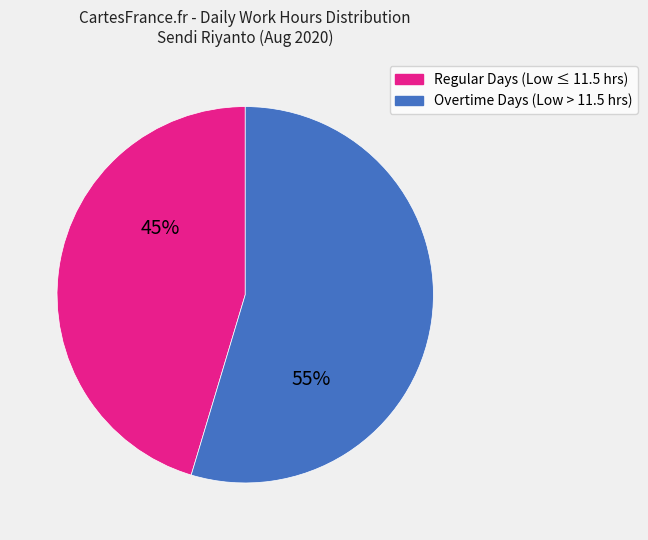

Rank the categories by value from lowest to highest.

Regular Days (Low ≤ 11.5 hrs), Overtime Days (Low > 11.5 hrs)